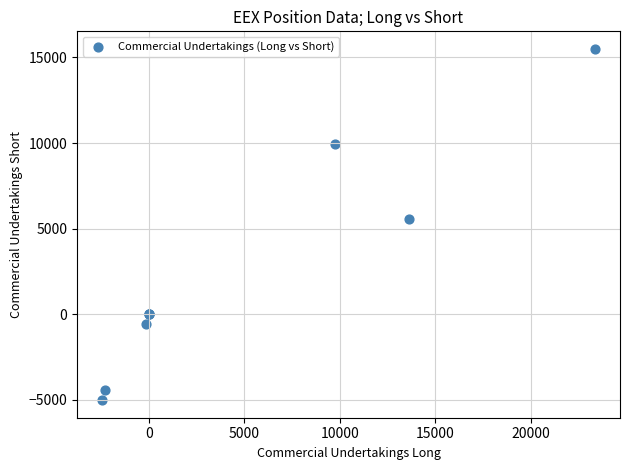

What Y value in the scatter plot is closest to 5235?

5537.9